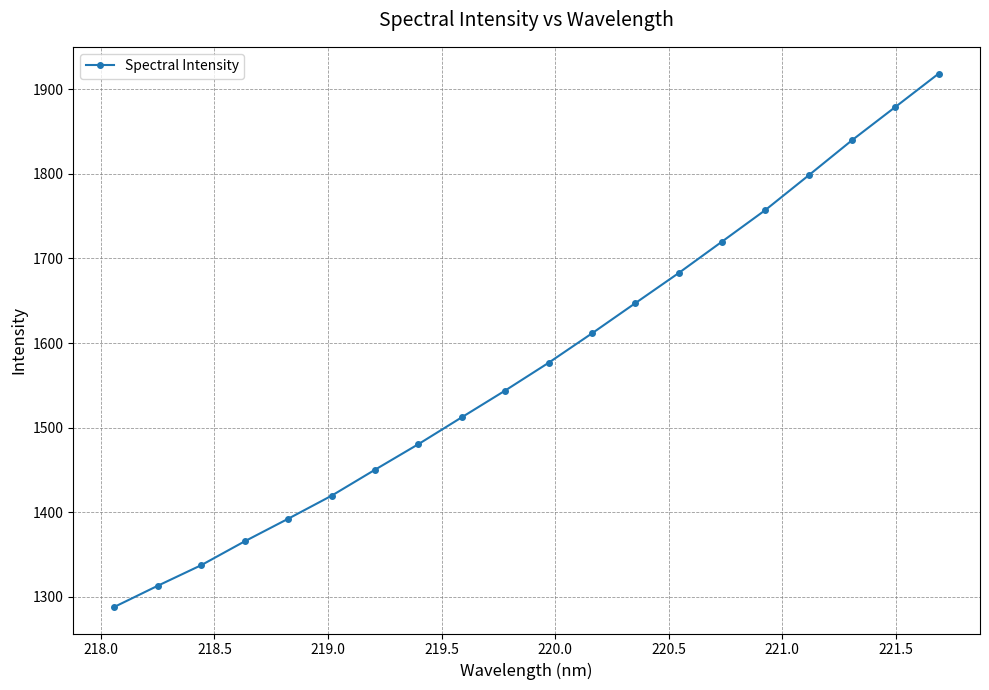

How many data points are above 1576?

10